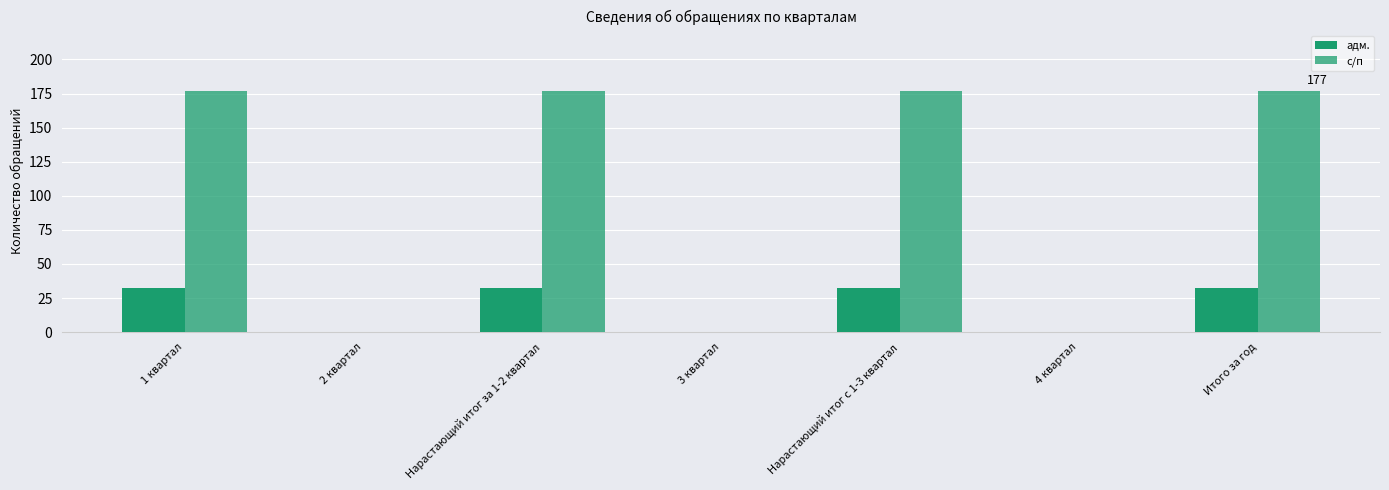

Which series has the largest total across all categories?

с/п